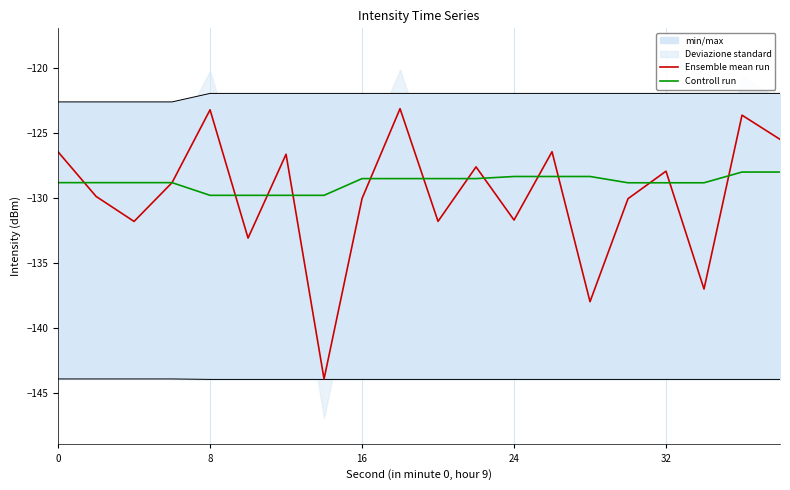

What is the highest value of the Controll run series?

-128.0